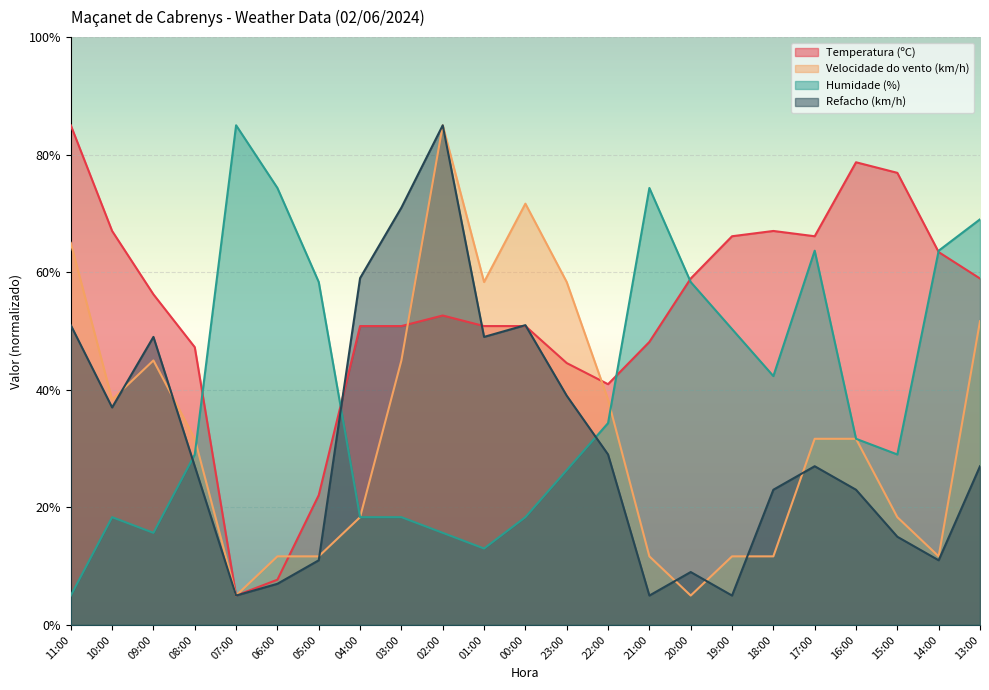

List the series in order of their peak value, highest first.

Temperatura (ºC), Velocidade do vento (km/h), Humidade (%), Refacho (km/h)